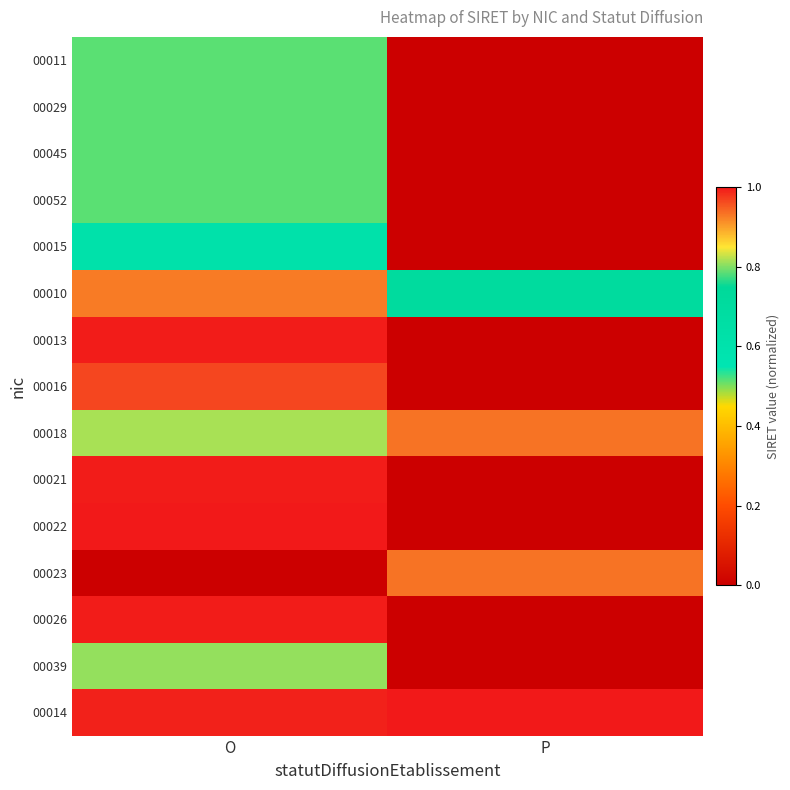

Reading left to right, extract all data points from this chart.

00011: O=0.5	P=0.0
00029: O=0.5	P=0.0
00045: O=0.5	P=0.0
00052: O=0.5	P=0.0
00015: O=0.6	P=0.0
00010: O=0.9	P=0.7
00013: O=1.0	P=0.0
00016: O=1.0	P=0.0
00018: O=0.8	P=0.9
00021: O=1.0	P=0.0
00022: O=1.0	P=0.0
00023: O=0.0	P=0.9
00026: O=1.0	P=0.0
00039: O=0.8	P=0.0
00014: O=1.0	P=1.0